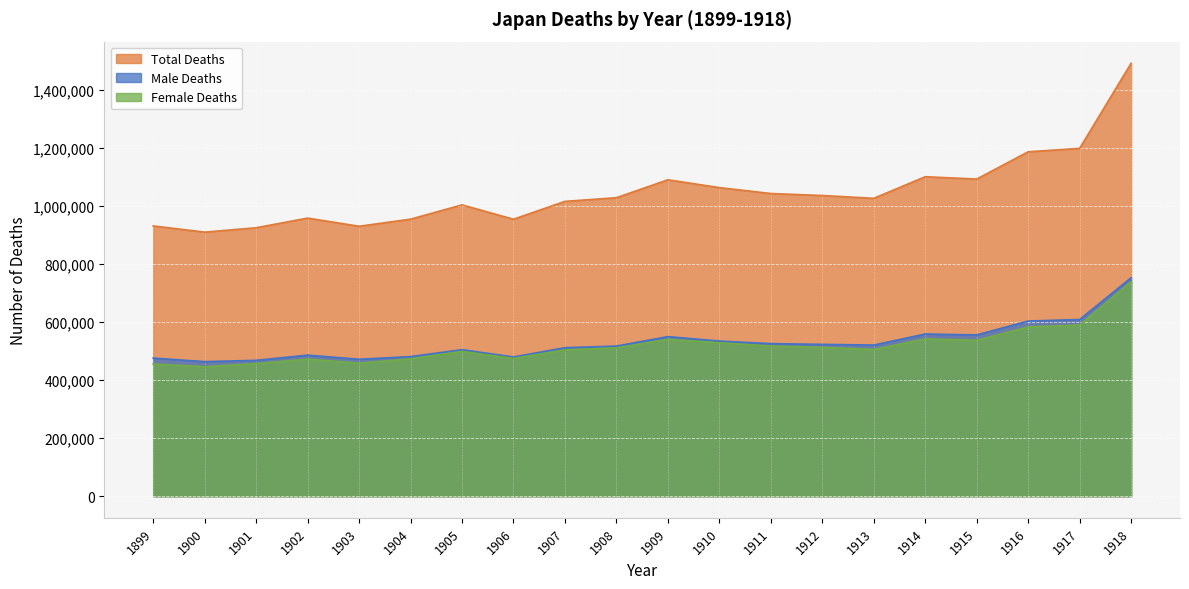

Reading left to right, extract all data points from this chart.

Total Deaths: 932087	910744	925810	959126	931008	955400	1004661	955256	1016798	1029447	1091264	1064234	1043906	1037016	1027257	1101815	1093793	1187832	1199669	1493162
Male Deaths: 476249	464072	468524	486410	472249	481445	505290	480077	512110	517755	550267	535076	526141	523604	521210	559337	556179	604156	609310	753392
Female Deaths: 455828	446664	457278	472710	458755	473950	499365	475176	504681	511687	540992	529156	517762	513410	506042	542473	537610	583674	590359	739770